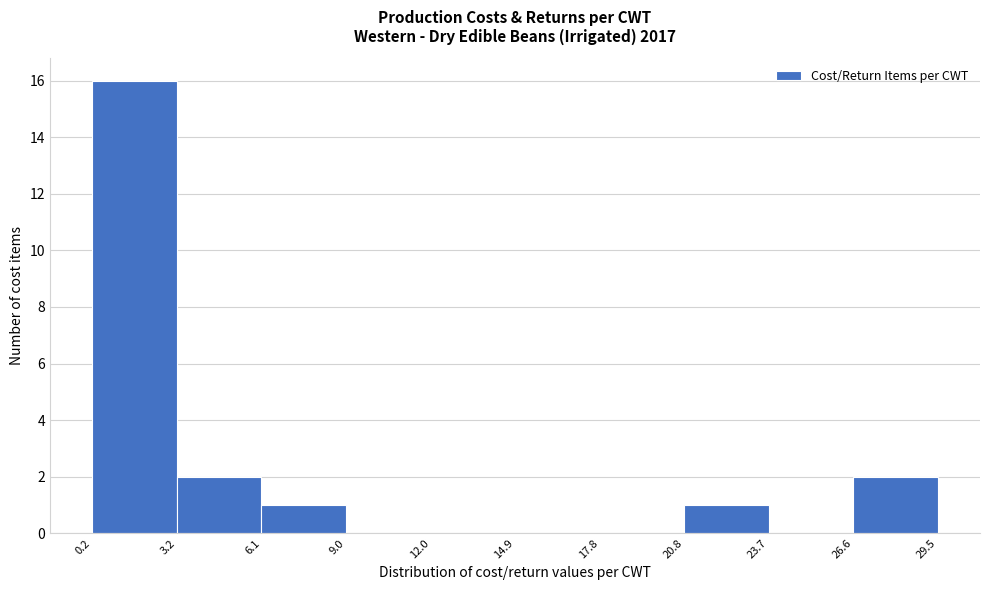

Reading left to right, transcribe this chart: for each bar, give the range it covers on the x-axis and its height. The values are not printed on the chart, so give them approximately, as read against the axis.

0.2 to 3.2: 16
3.2 to 6.1: 2
6.1 to 9.0: 1
9.0 to 12.0: 0
12.0 to 14.9: 0
14.9 to 17.8: 0
17.8 to 20.8: 0
20.8 to 23.7: 1
23.7 to 26.6: 0
26.6 to 29.5: 2